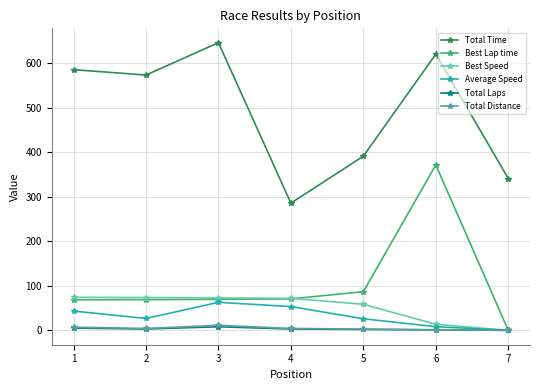

What is the difference between the maximum and minimum values in the Total Distance series?

11.3